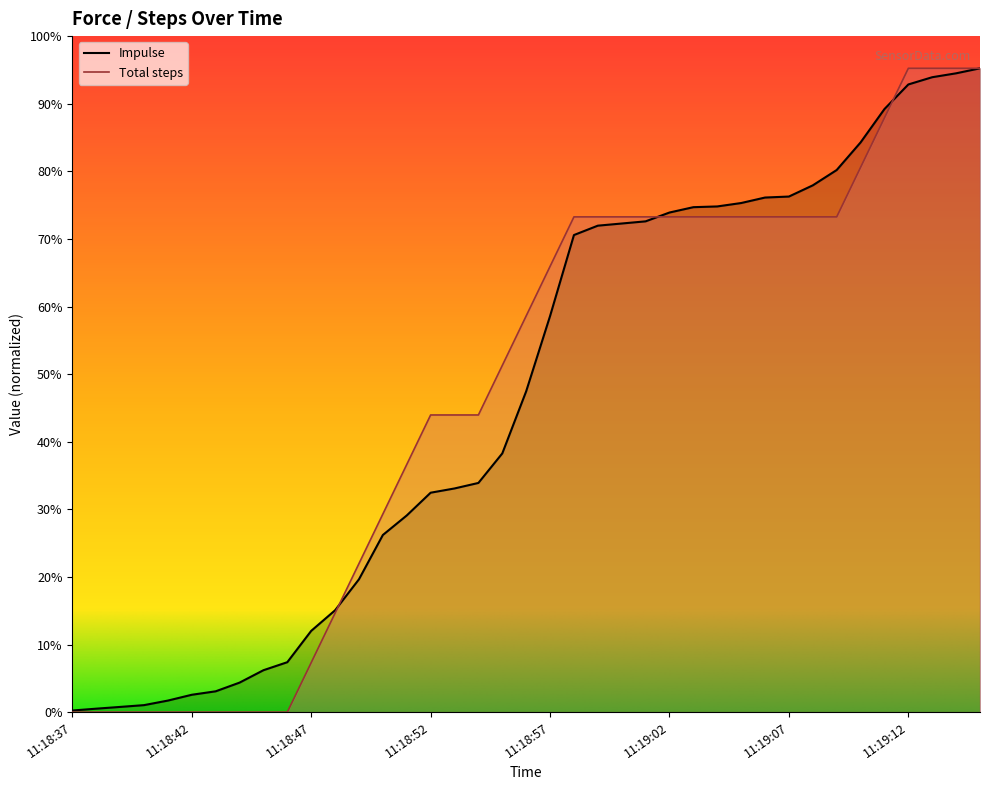

Reading right to left, list all the values displayed in this chart.

Impulse: 11:19:15=484.2	11:19:14=480.5	11:19:13=477.5	11:19:12=472.1	11:19:11=453.6	11:19:10=428.5	11:19:09=407.7	11:19:08=396.2	11:19:07=387.8	11:19:06=387.0	11:19:05=382.9	11:19:04=380.3	11:19:03=379.8	11:19:02=375.8	11:19:01=369.1	11:19:00=367.5	11:18:59=365.9	11:18:58=358.8	11:18:57=297.9	11:18:56=241.3	11:18:55=194.6	11:18:54=172.4	11:18:53=168.2	11:18:52=165.0	11:18:51=147.9	11:18:50=133.2	11:18:49=99.9	11:18:48=76.6	11:18:47=61.1	11:18:46=37.5	11:18:45=31.5	11:18:44=22.2	11:18:43=15.6	11:18:42=13.0	11:18:41=8.7	11:18:40=5.2	11:18:39=3.9	11:18:38=2.6	11:18:37=1.2
Total steps: 11:19:15=484.2	11:19:14=484.2	11:19:13=484.2	11:19:12=484.2	11:19:11=447.0	11:19:10=409.7	11:19:09=372.5	11:19:08=372.5	11:19:07=372.5	11:19:06=372.5	11:19:05=372.5	11:19:04=372.5	11:19:03=372.5	11:19:02=372.5	11:19:01=372.5	11:19:00=372.5	11:18:59=372.5	11:18:58=372.5	11:18:57=335.2	11:18:56=298.0	11:18:55=260.7	11:18:54=223.5	11:18:53=223.5	11:18:52=223.5	11:18:51=186.2	11:18:50=149.0	11:18:49=111.7	11:18:48=74.5	11:18:47=37.2	11:18:46=0.0	11:18:45=0.0	11:18:44=0.0	11:18:43=0.0	11:18:42=0.0	11:18:41=0.0	11:18:40=0.0	11:18:39=0.0	11:18:38=0.0	11:18:37=0.0